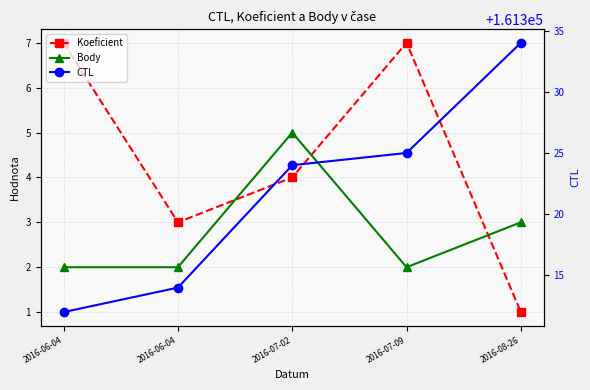

Which series ends up on top after the final intersection of Koeficient and Body?

Body